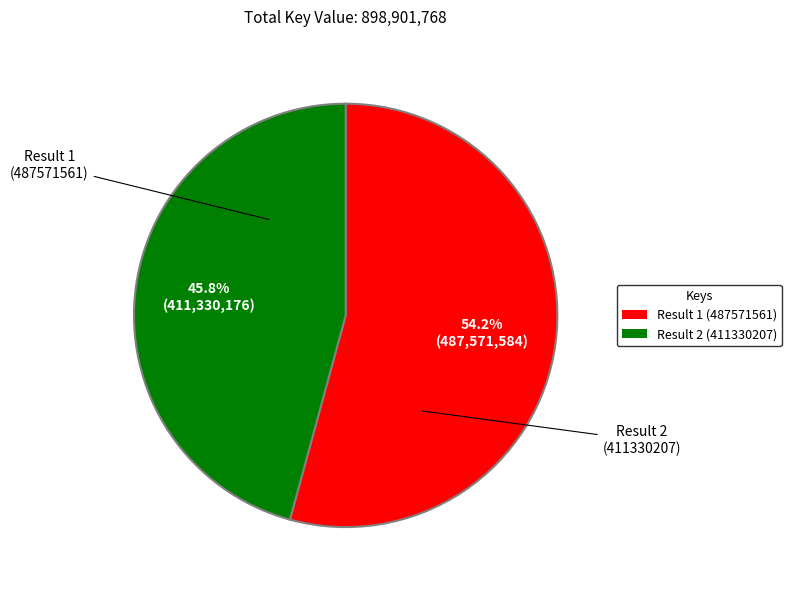

Which slice is the largest?

Result 1 (487571561)